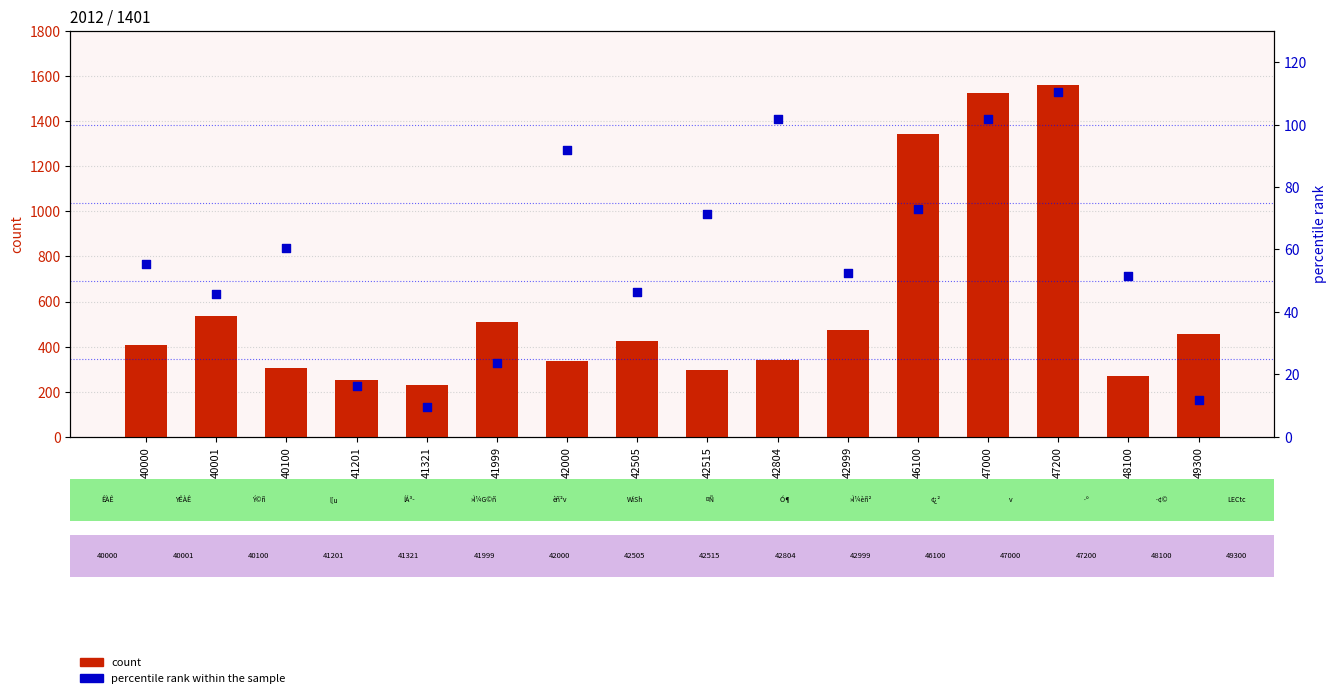

Is the value of percentile rank within the sample at 40001 greater than the value of count at 47000?

No